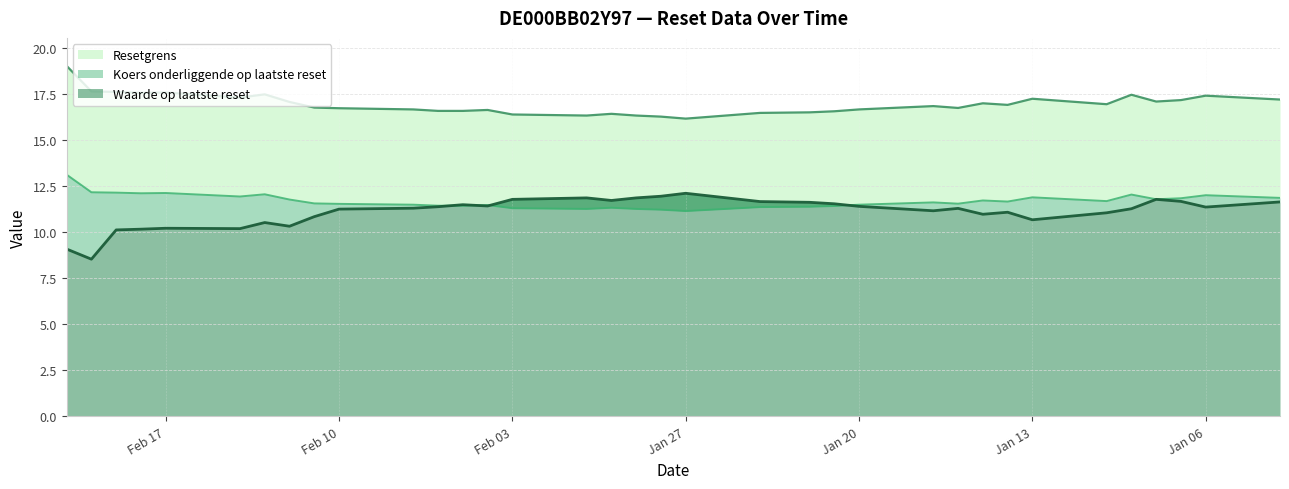

True or false: Waarde op laatste reset and Koers onderliggende op laatste reset cross at least once.

True